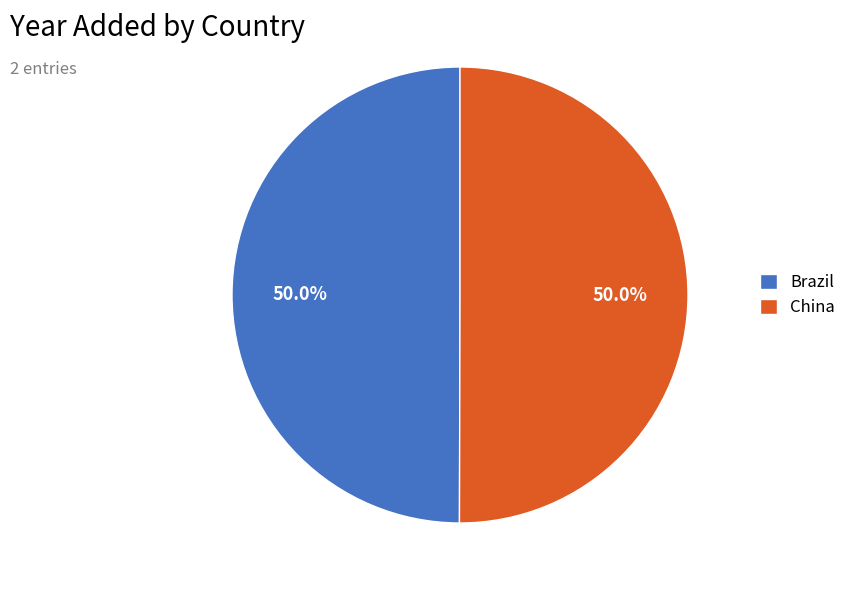

Approximately how many times larger is the value at China compared to Brazil?

1.0